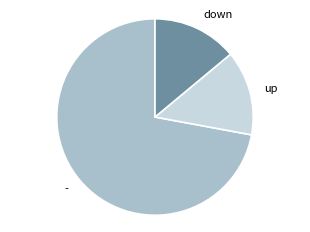

How many slices are in this pie chart?

3